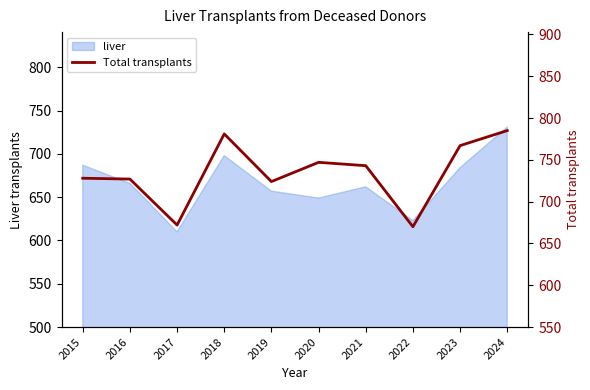

Reading left to right, list all the values displayed in this chart.

728	727	672	781	724	747	743	670	767	785